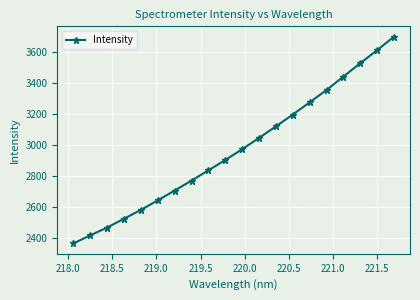

What is the value of the 12th point from the left?

3043.7